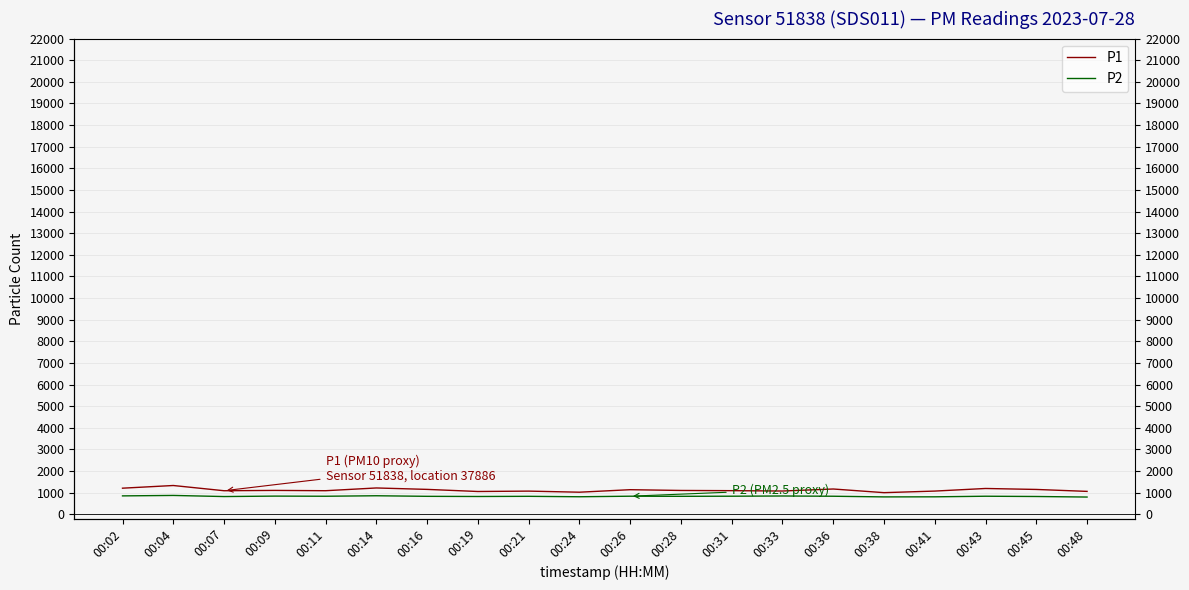

Does the chart display data point markers on the line(s)?

No